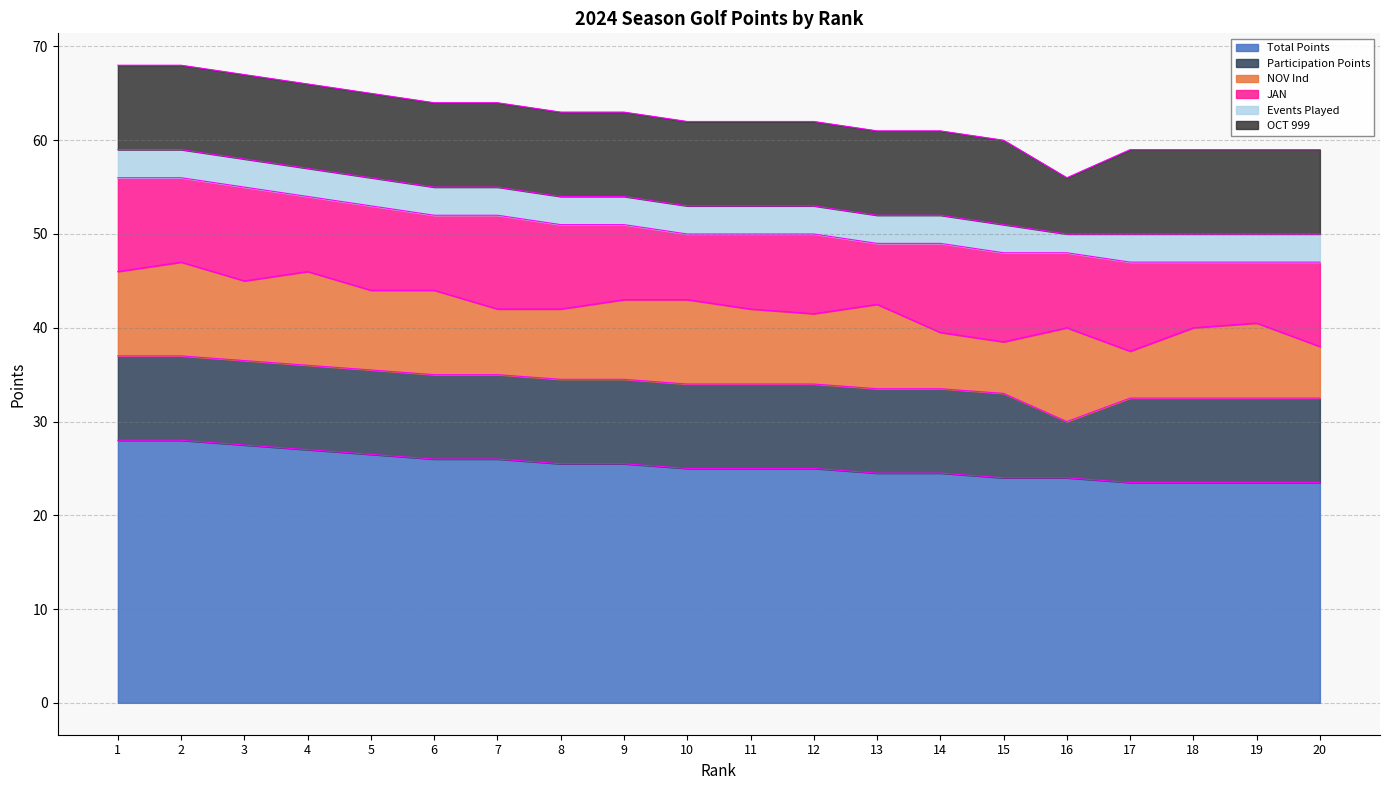

Which series has the widest spread of values?

NOV Ind